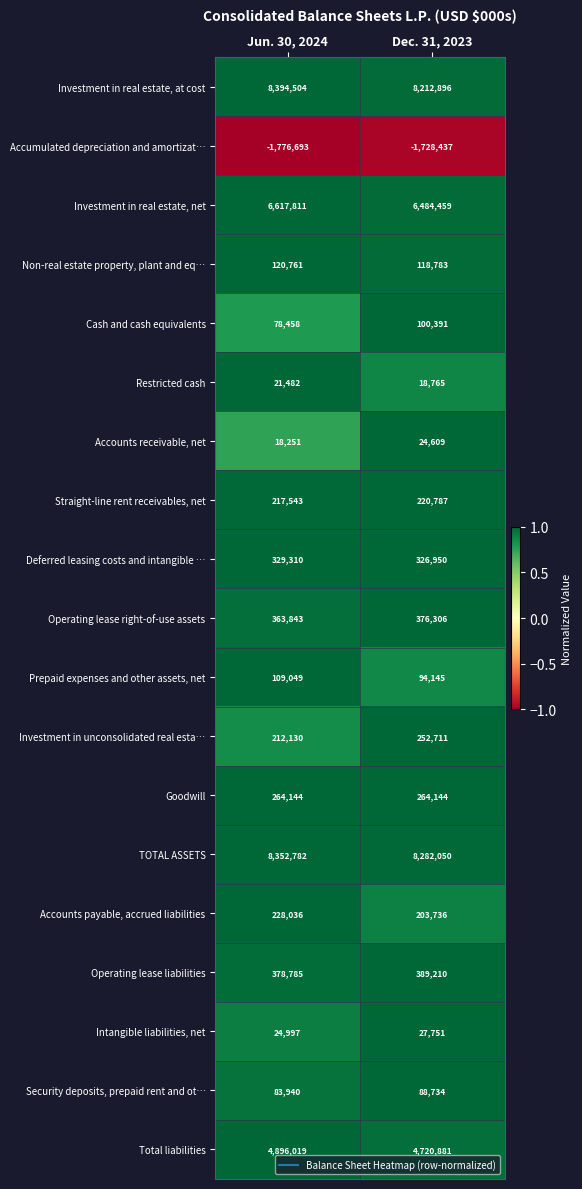

Which series changed the most between Jun. 30, 2024 and Dec. 31, 2023?

Investment in real estate, at cost